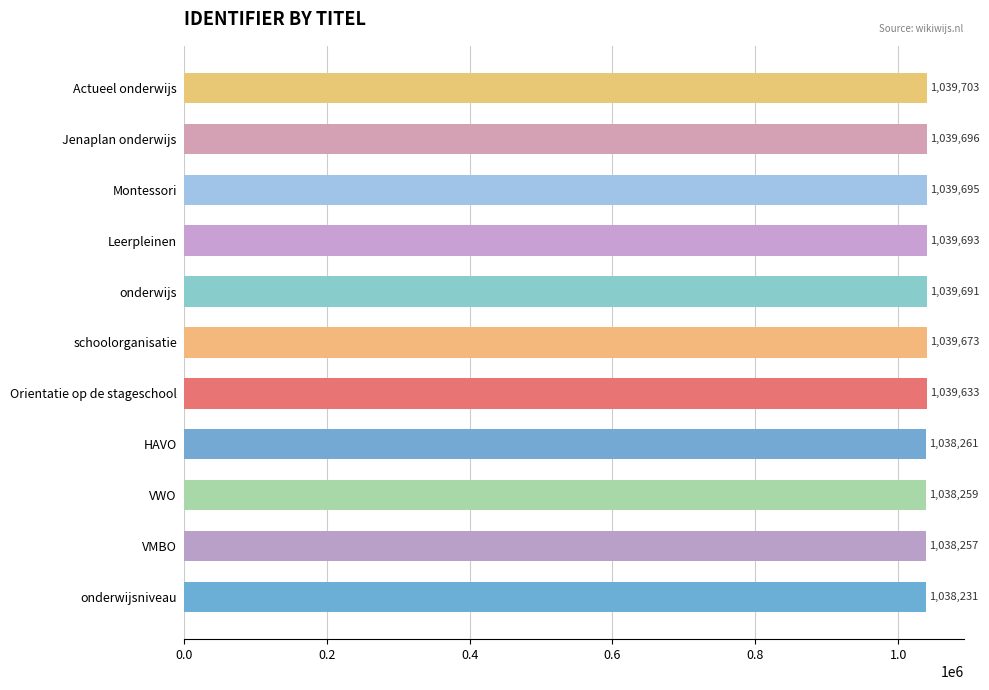

What is the label of the 5th bar from the bottom?

Orientatie op de stageschool